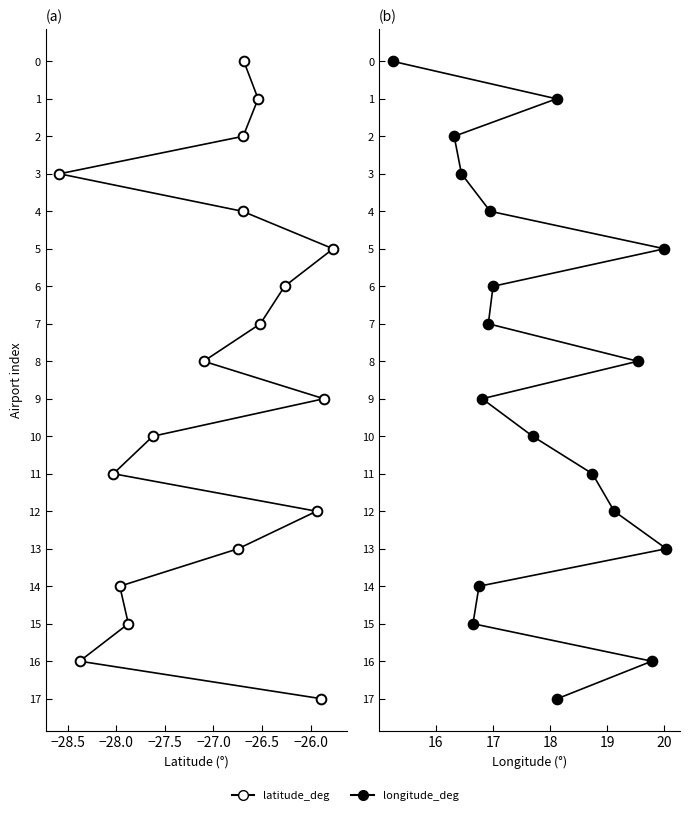

The longitude_deg series shows 3 at −28.0. True or false?

False